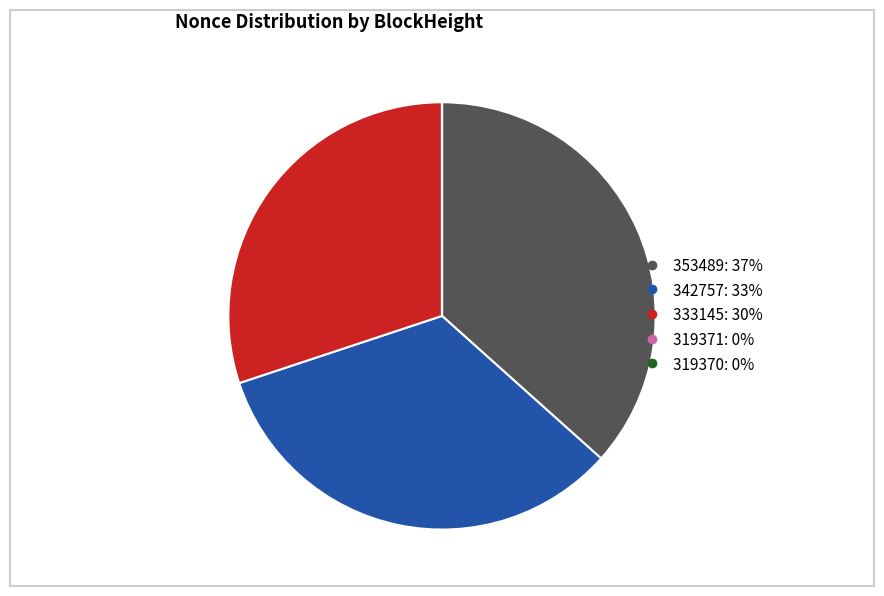

Which has a higher value, 353489 or 333145?

353489